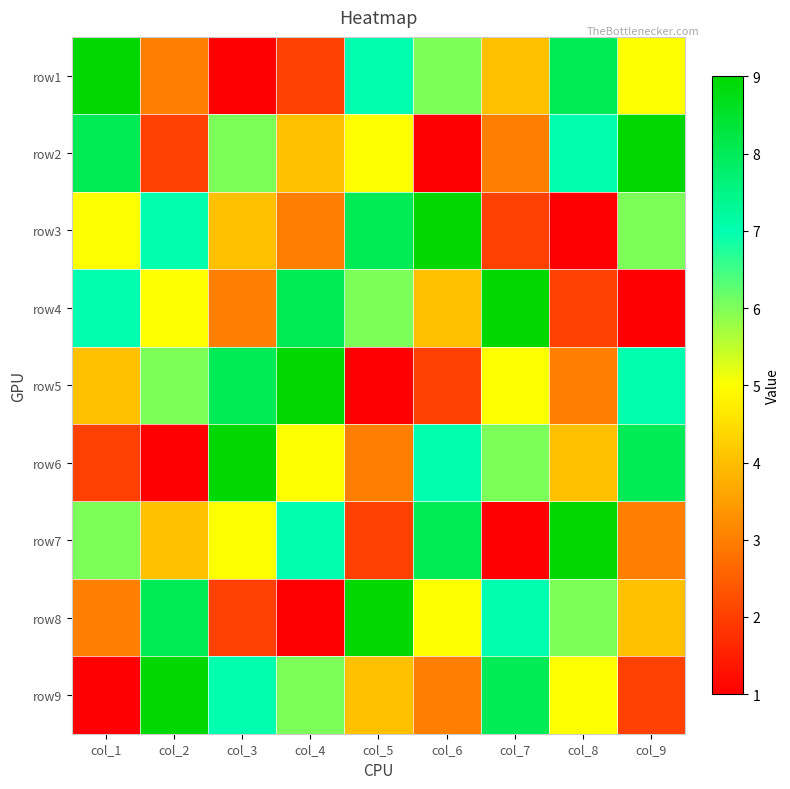

Reading right to left, list all the values displayed in this chart.

row1: col_9=5	col_8=8	col_7=4	col_6=6	col_5=7	col_4=2	col_3=1	col_2=3	col_1=9
row2: col_9=9	col_8=7	col_7=3	col_6=1	col_5=5	col_4=4	col_3=6	col_2=2	col_1=8
row3: col_9=6	col_8=1	col_7=2	col_6=9	col_5=8	col_4=3	col_3=4	col_2=7	col_1=5
row4: col_9=1	col_8=2	col_7=9	col_6=4	col_5=6	col_4=8	col_3=3	col_2=5	col_1=7
row5: col_9=7	col_8=3	col_7=5	col_6=2	col_5=1	col_4=9	col_3=8	col_2=6	col_1=4
row6: col_9=8	col_8=4	col_7=6	col_6=7	col_5=3	col_4=5	col_3=9	col_2=1	col_1=2
row7: col_9=3	col_8=9	col_7=1	col_6=8	col_5=2	col_4=7	col_3=5	col_2=4	col_1=6
row8: col_9=4	col_8=6	col_7=7	col_6=5	col_5=9	col_4=1	col_3=2	col_2=8	col_1=3
row9: col_9=2	col_8=5	col_7=8	col_6=3	col_5=4	col_4=6	col_3=7	col_2=9	col_1=1